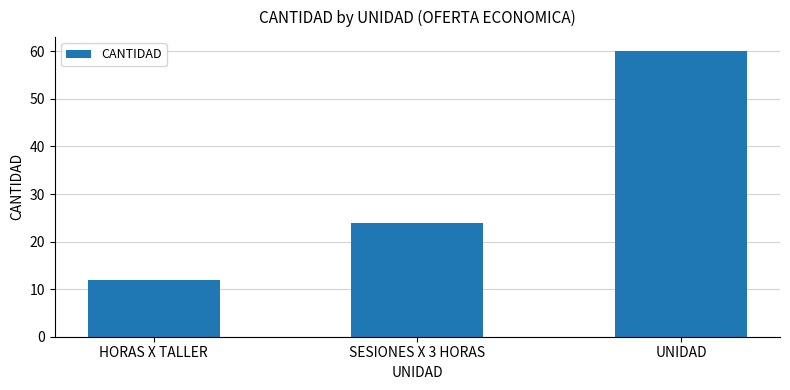

Are the bars horizontal?

No